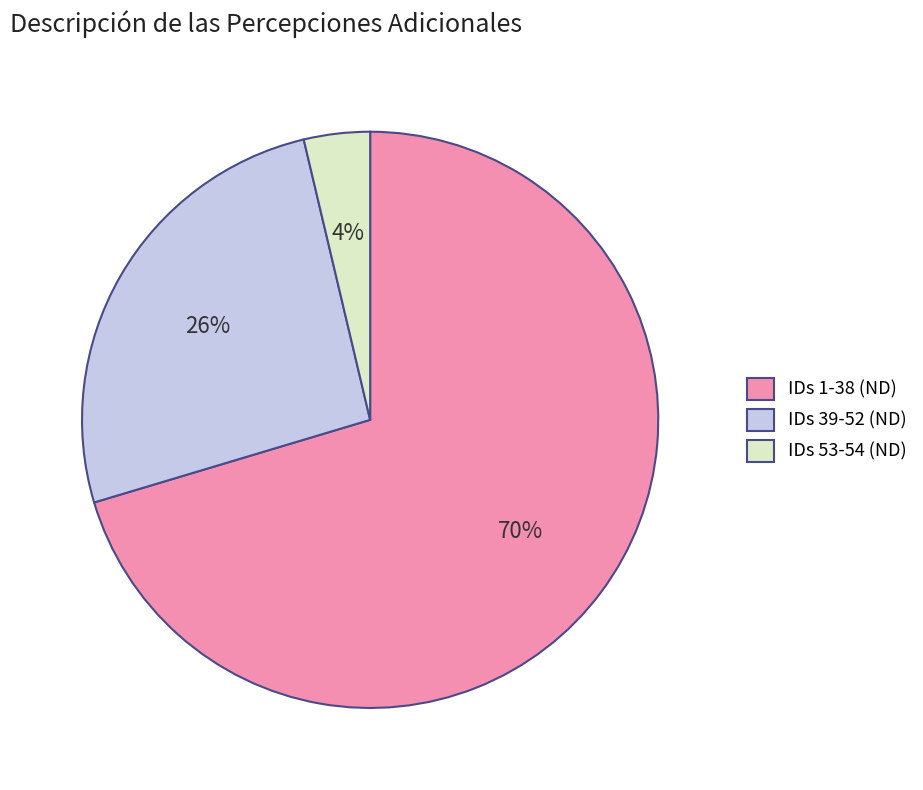

Which slice represents more than half of the pie?

IDs 1-38 (ND)